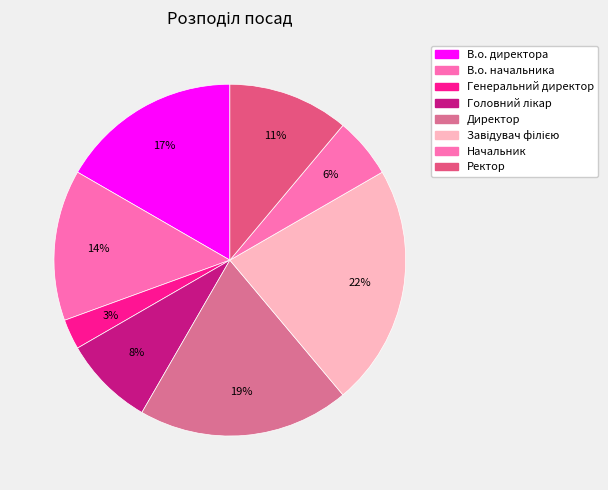

Combined, do Ректор and Генеральний директор account for over 50%?

No